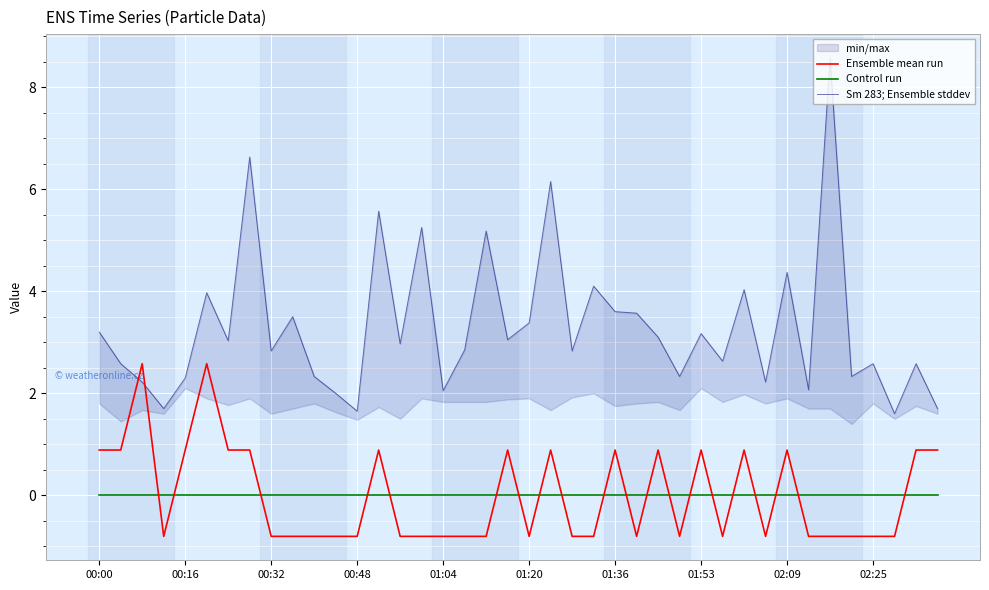

What is the maximum value for Ensemble mean run?

2.6